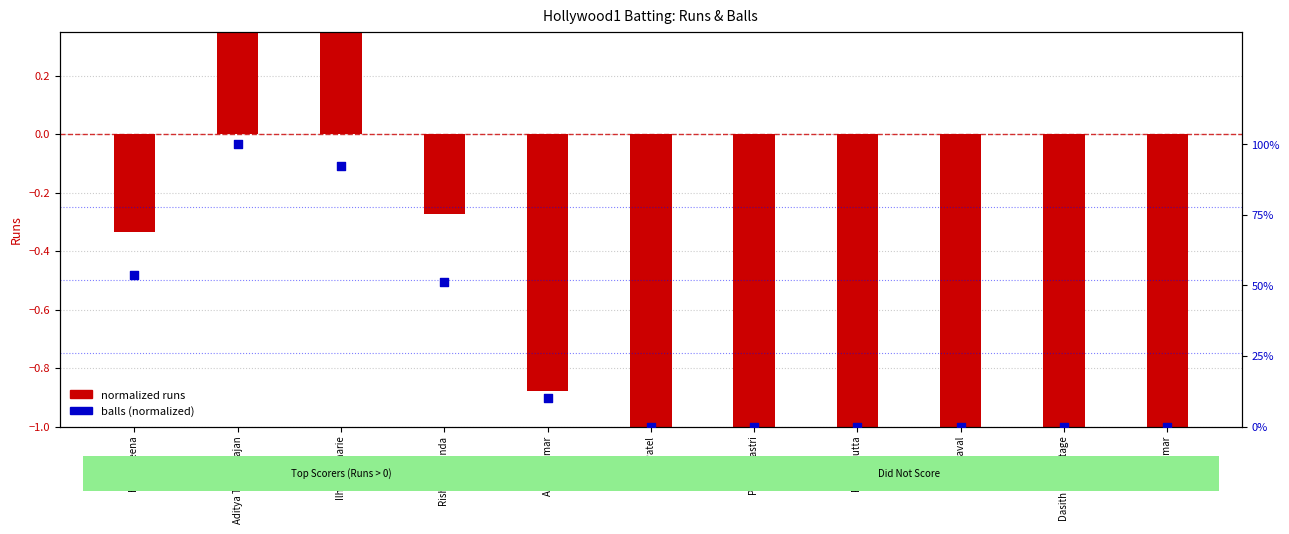

Between Ilham Buharie and Pronit Dutta, which is larger?

Ilham Buharie